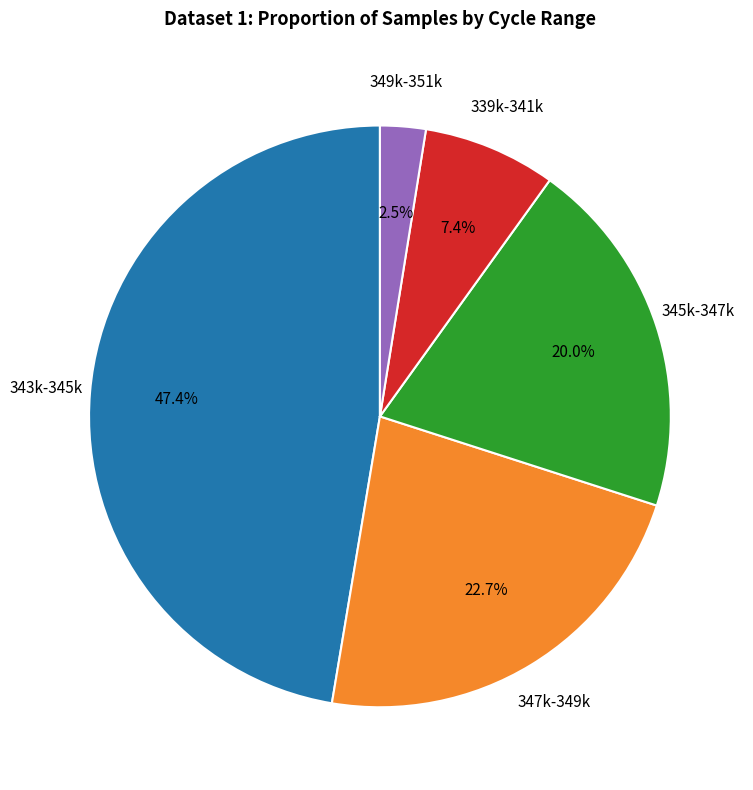

Does any single category account for the majority?

No